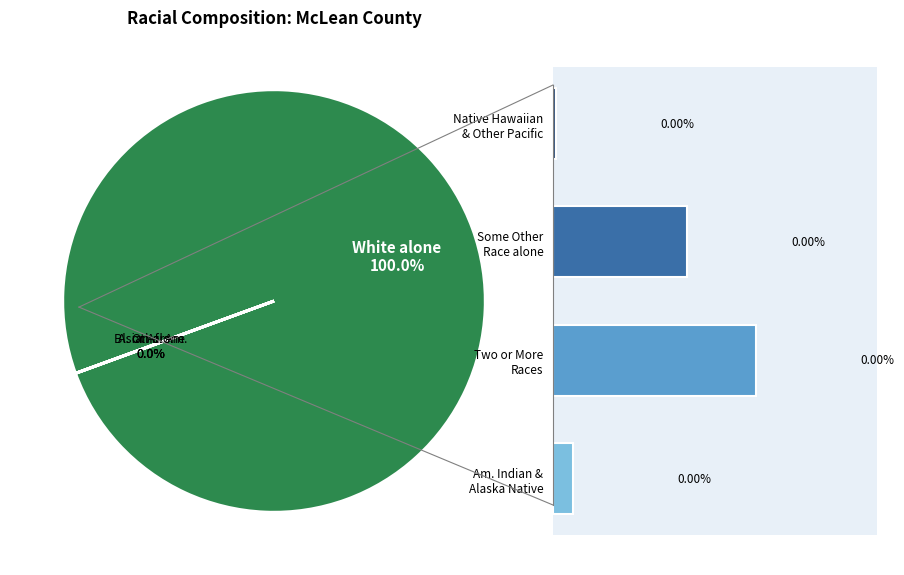

True or false: Some Other Race alone accounts for 0% of the total.

True